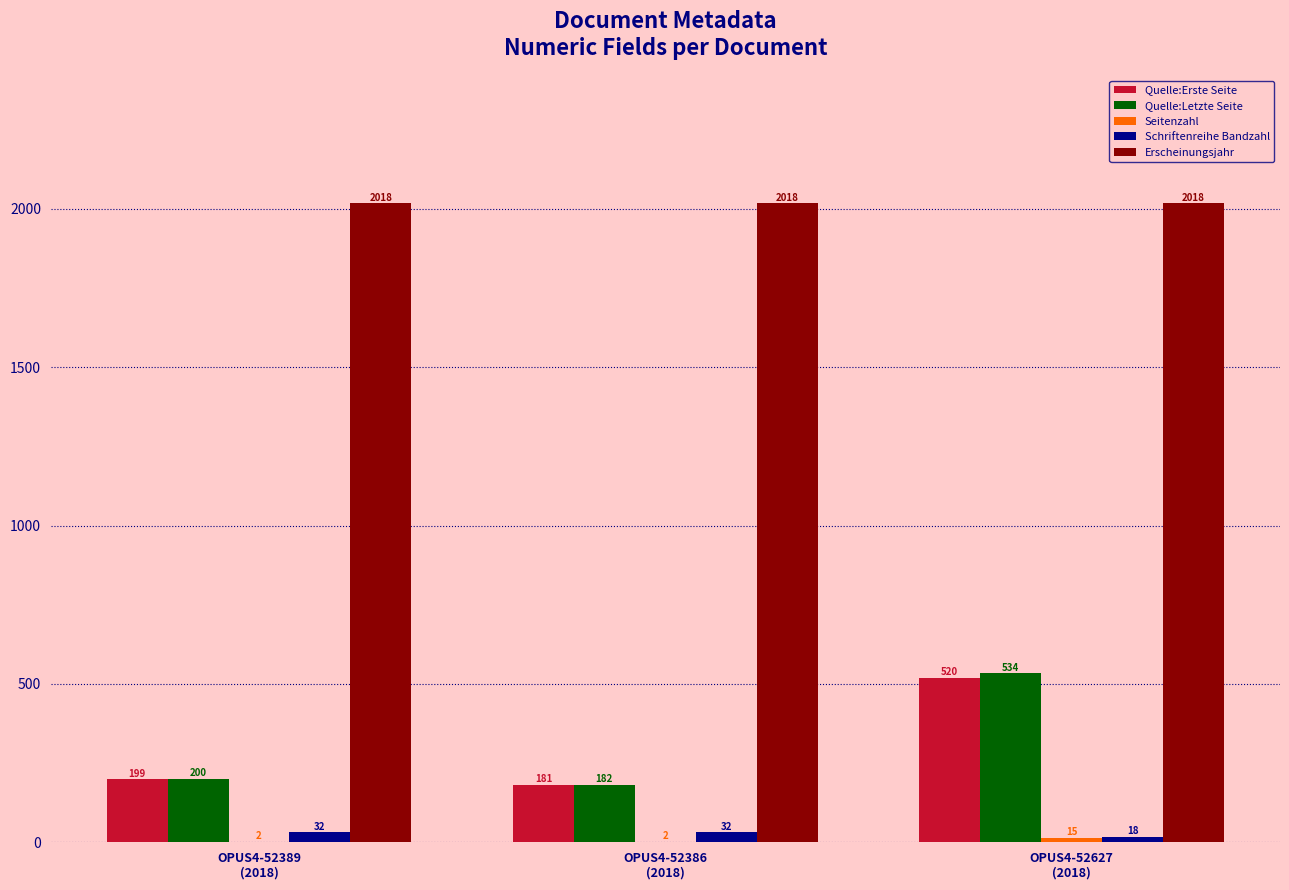

How many groups of bars are there?

3